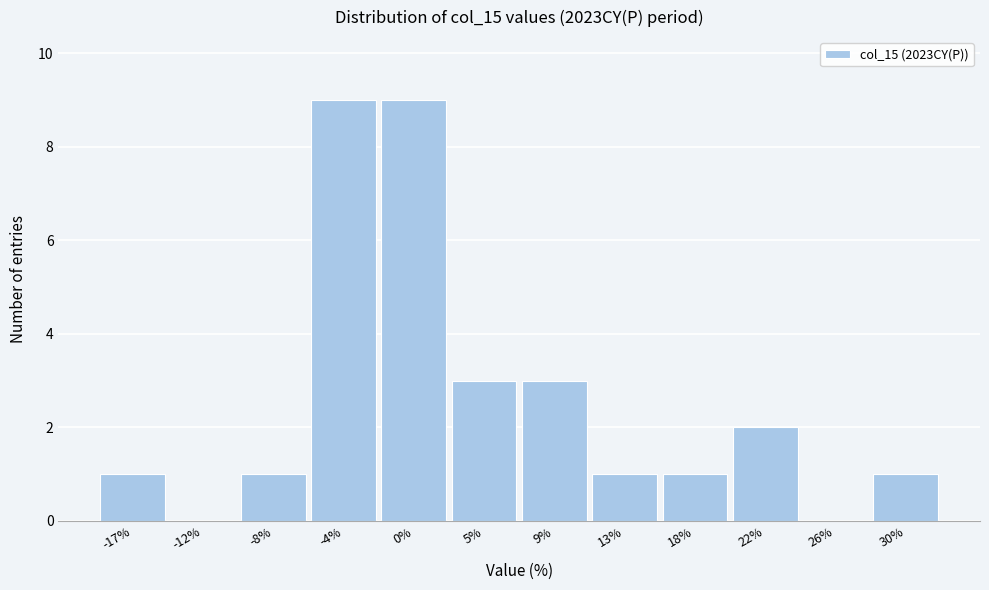

Reading right to left, transcribe all the data shown in this chart.

30%=1	26%=0	22%=2	18%=1	13%=1	9%=3	5%=3	0%=9	-4%=9	-8%=1	-12%=0	-17%=1